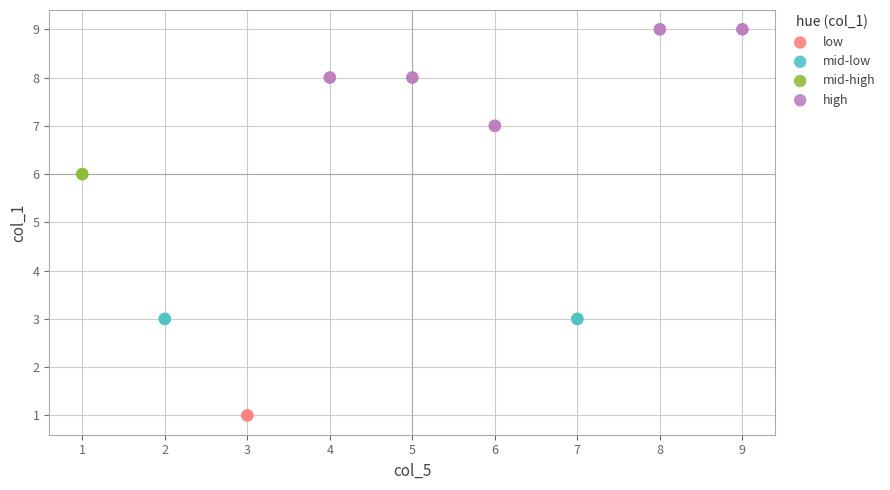

What are all the series names shown in the legend?

low, mid-low, mid-high, high